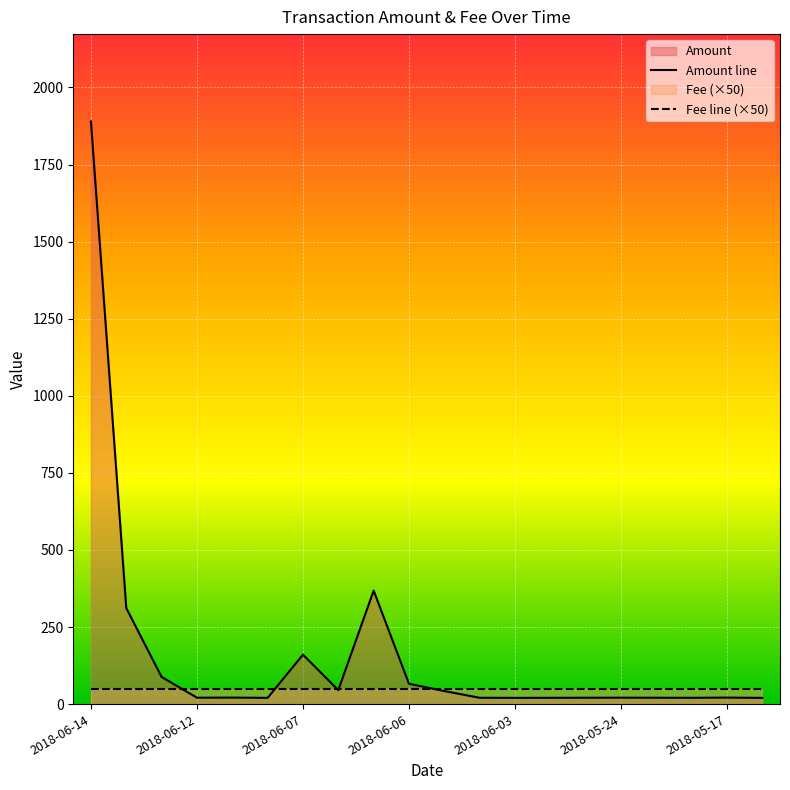

At which category is the sum across all series the highest?

2018-06-14